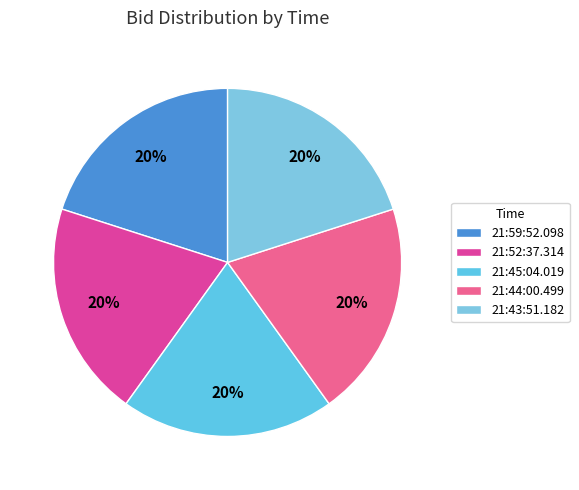

How many slices are in this pie chart?

5